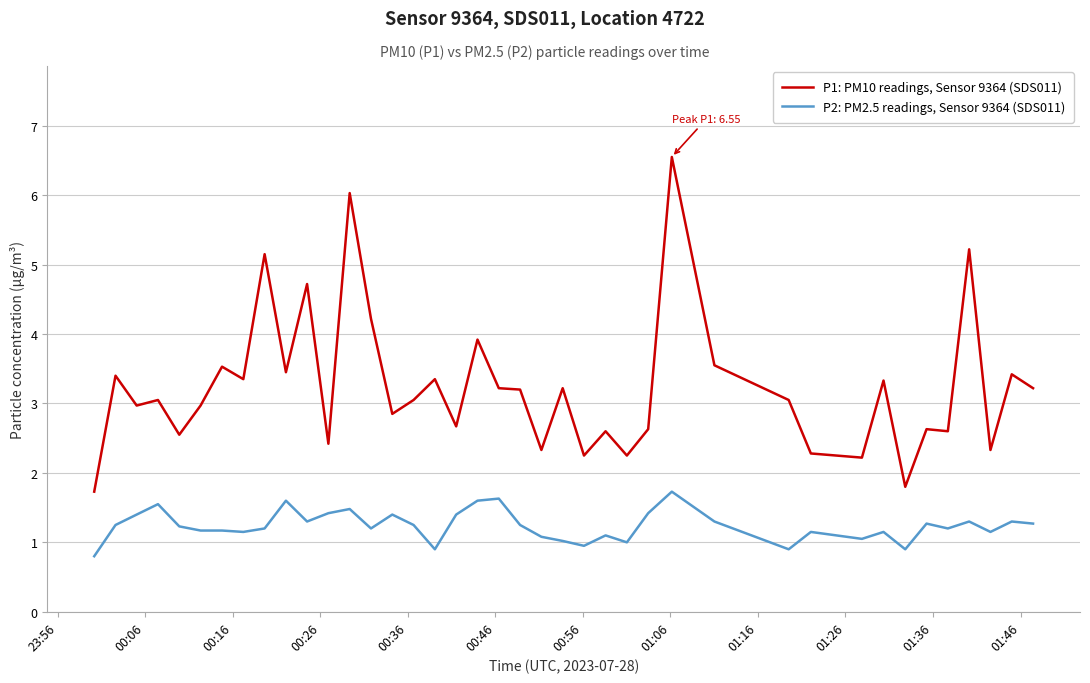

Which series has the largest range (max minus min)?

P1: PM10 readings, Sensor 9364 (SDS011)